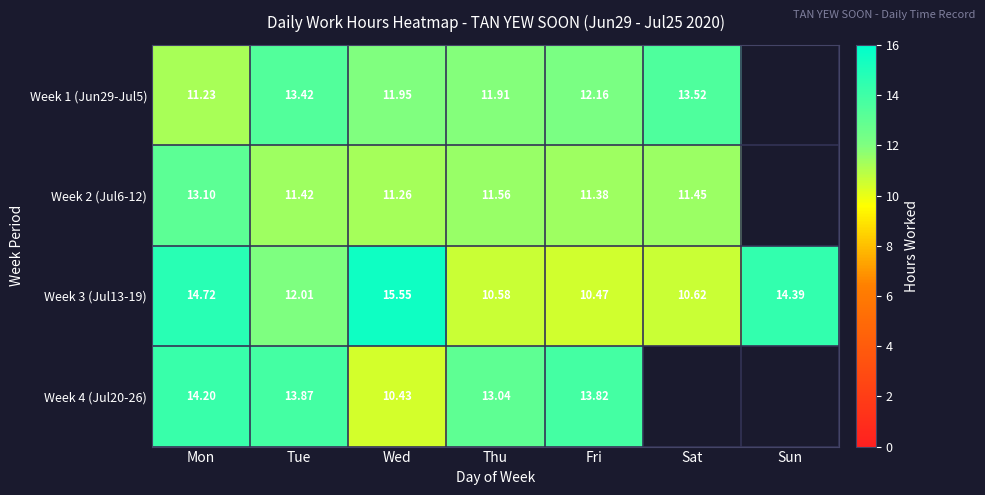

What is the total value across all series at Sun?

14.4